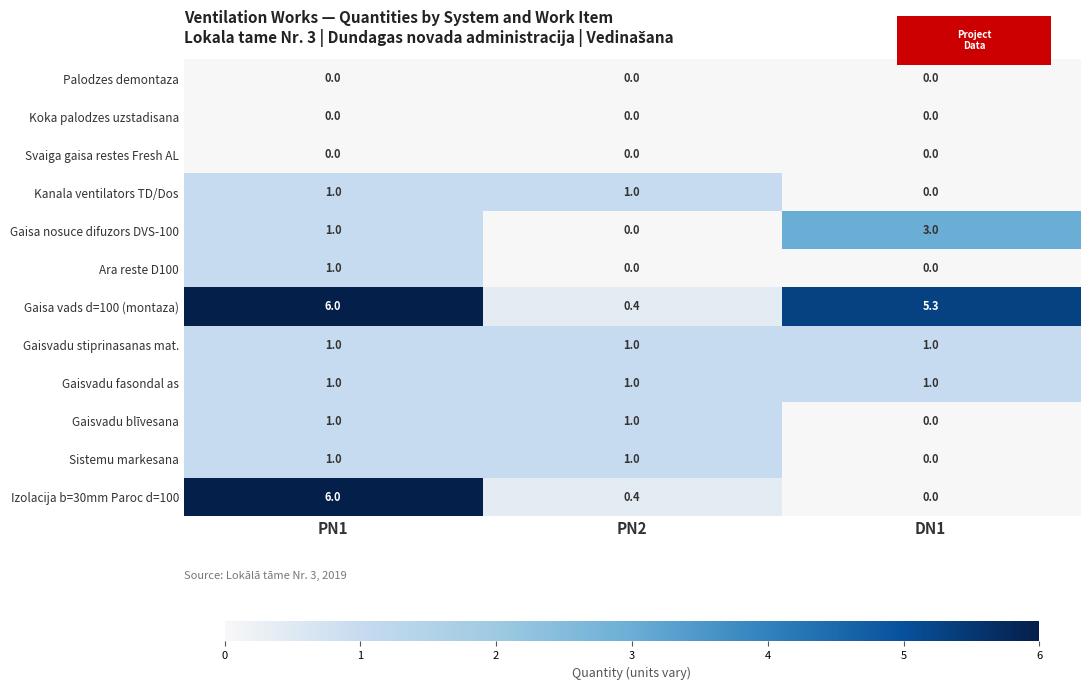

What is the average value of the Ara reste D100 series?

0.3